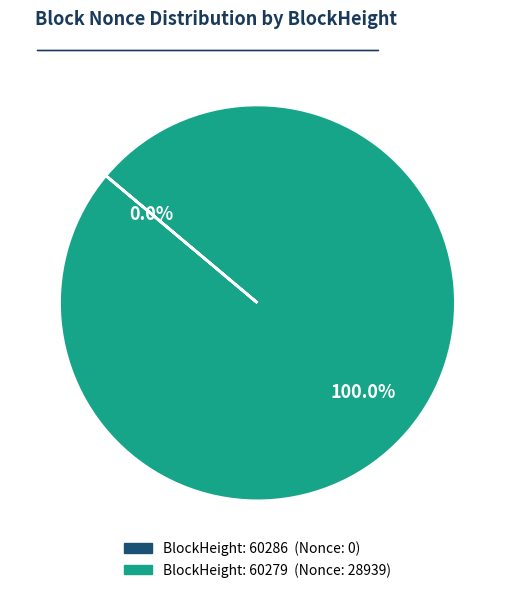

Does any single category account for the majority?

Yes